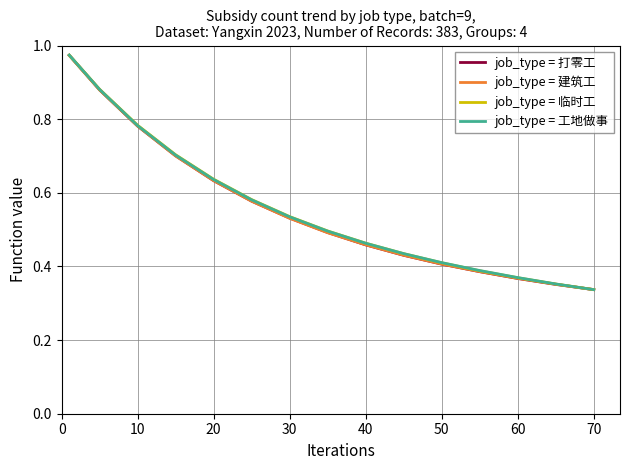

What are all the series names shown in the legend?

job_type = 打零工, job_type = 建筑工, job_type = 临时工, job_type = 工地做事